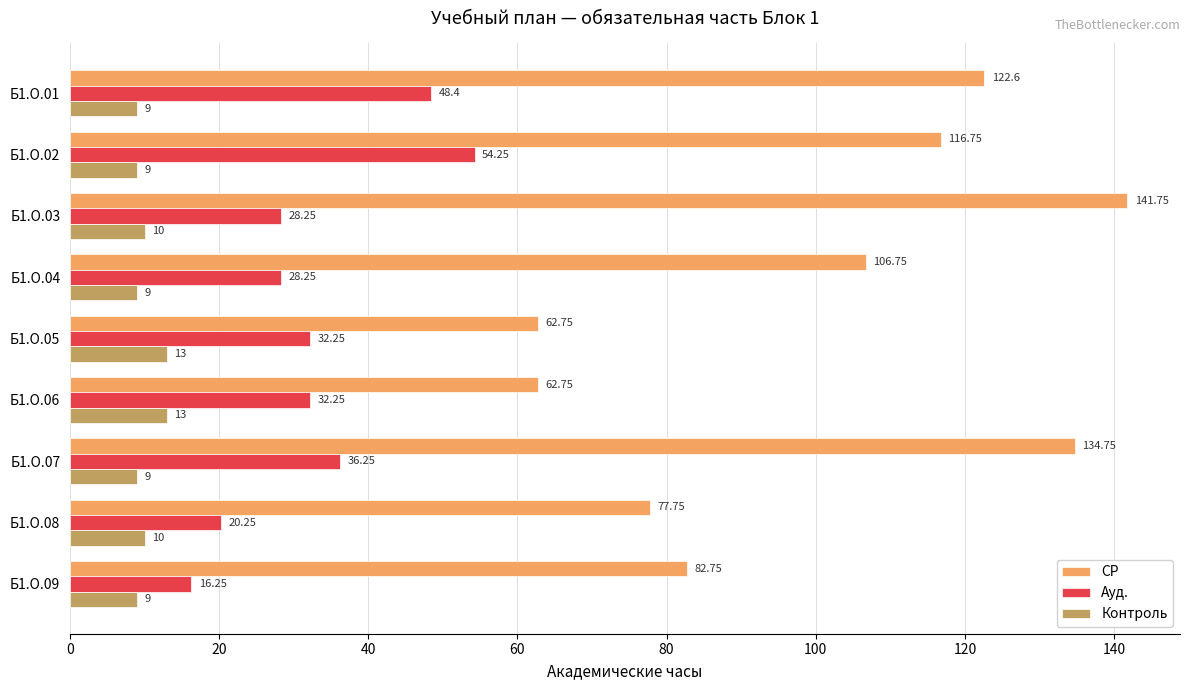

List the series in order of their peak value, highest first.

СР, Ауд., Контроль